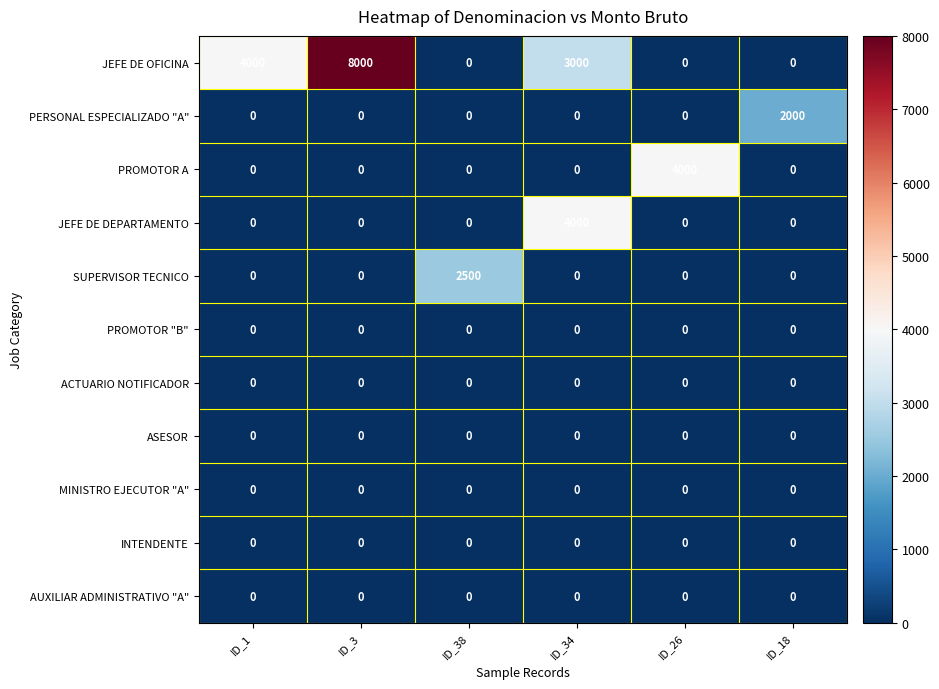

The value of PROMOTOR A at ID_38 is -1540. True or false?

False